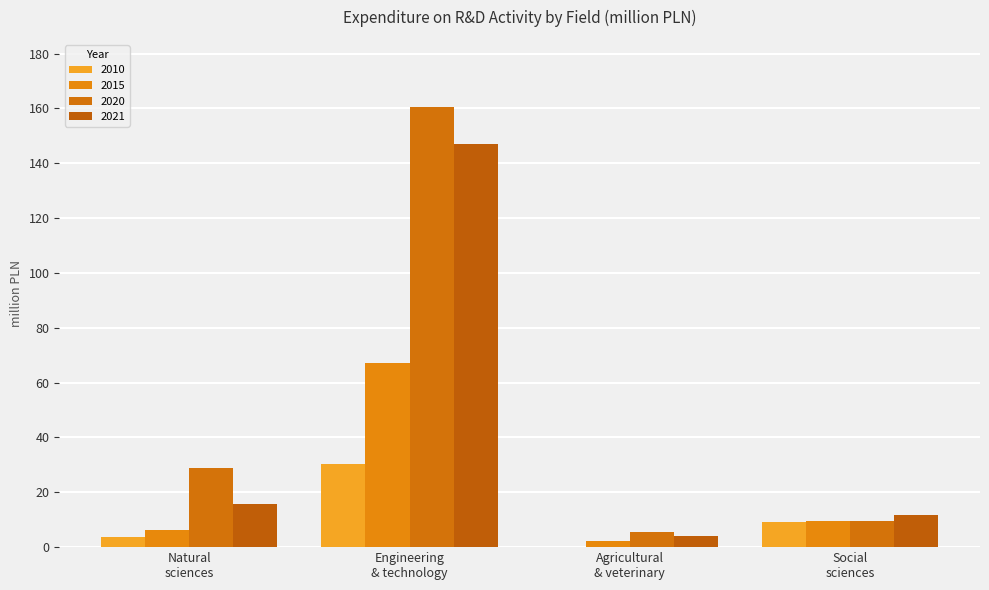

How many groups of bars are there?

4